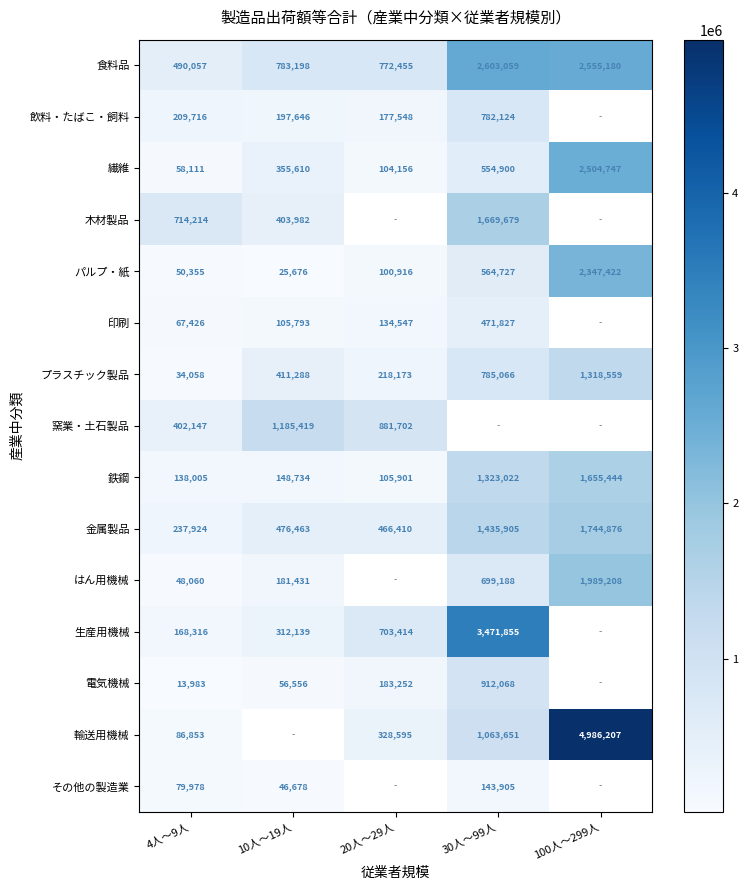

Is the value of 飲料・たばこ・飼料 at 10人～19人 greater than the value of プラスチック製品 at 20人～29人?

No